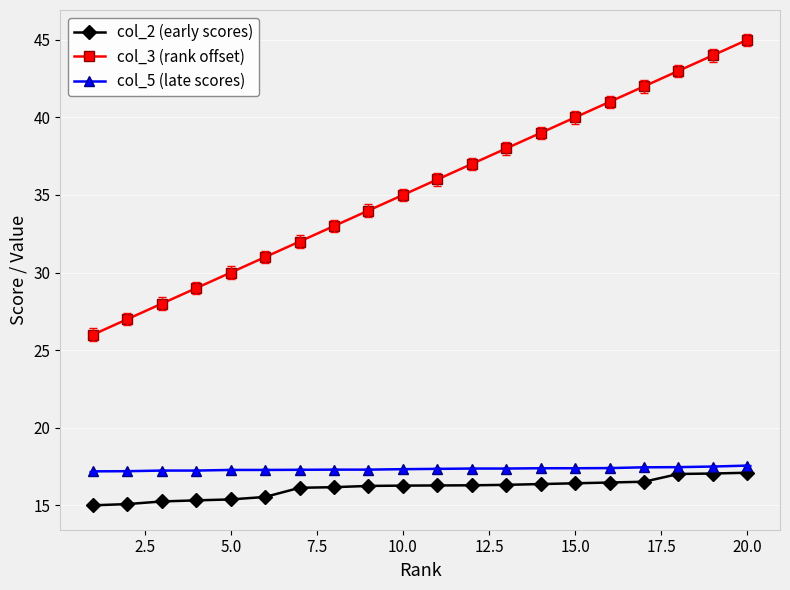

What is the greatest value displayed?

45.0